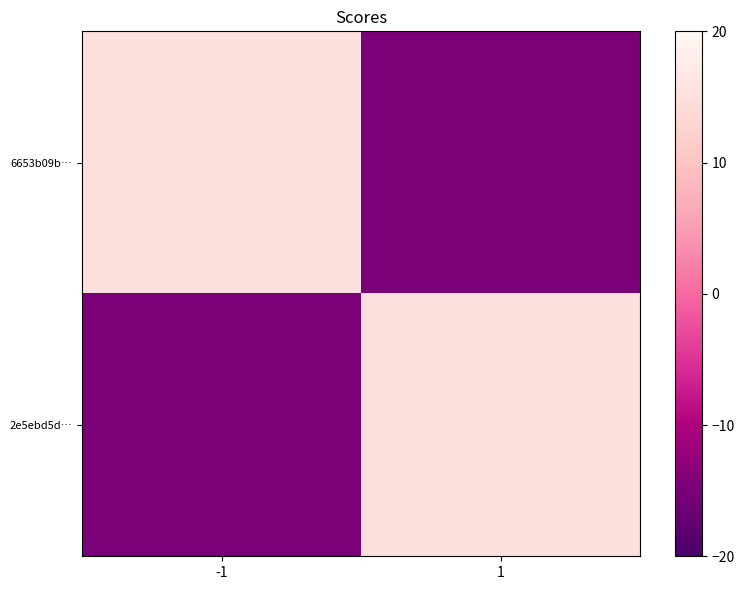

At -1, list the series in order from smallest to largest.

2e5ebd5d…, 6653b09b…